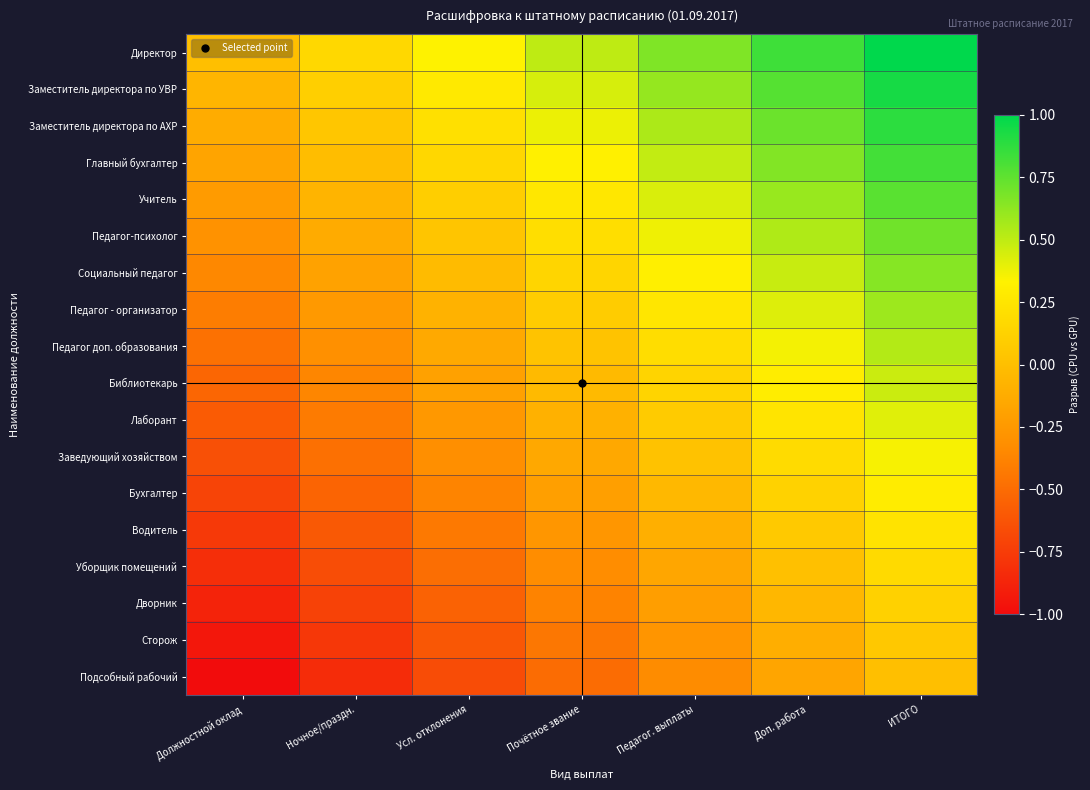

Between Усл. отклонения and Доп. работа, which is larger?

Доп. работа